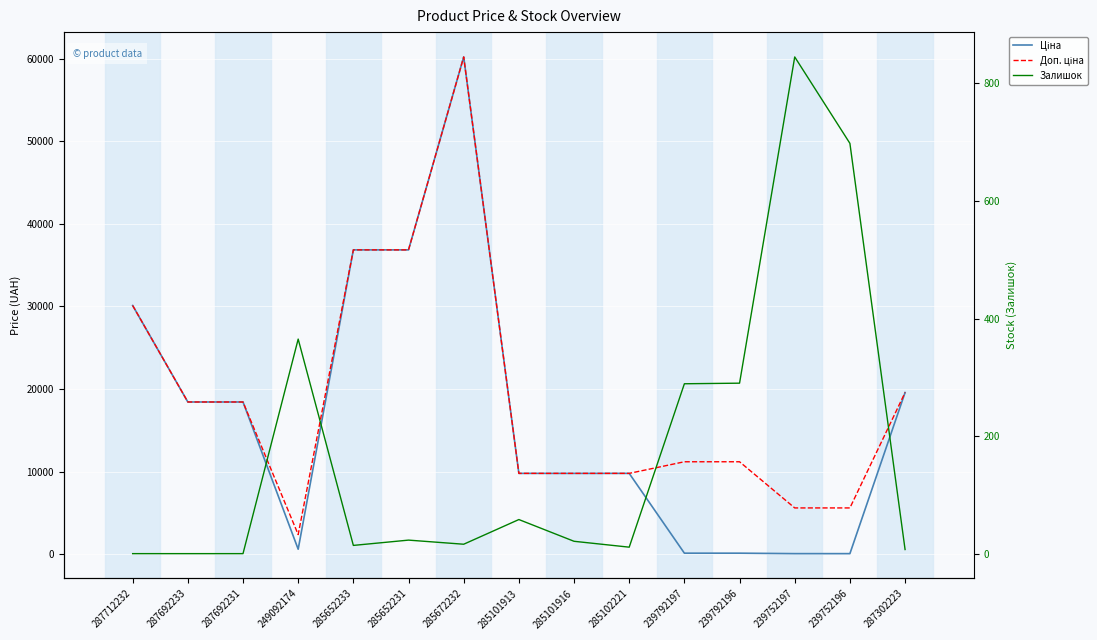

Between 285102221 and 239752196, which series saw the biggest shift?

Ціна